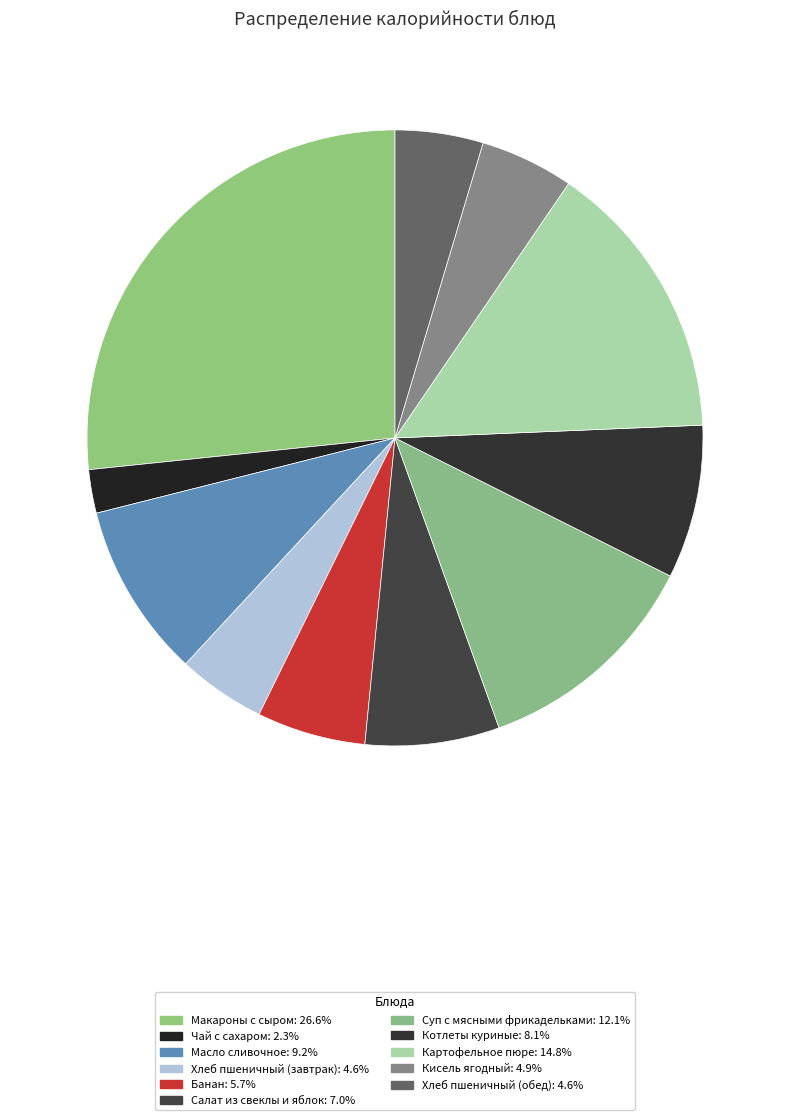

Does any single category account for the majority?

No